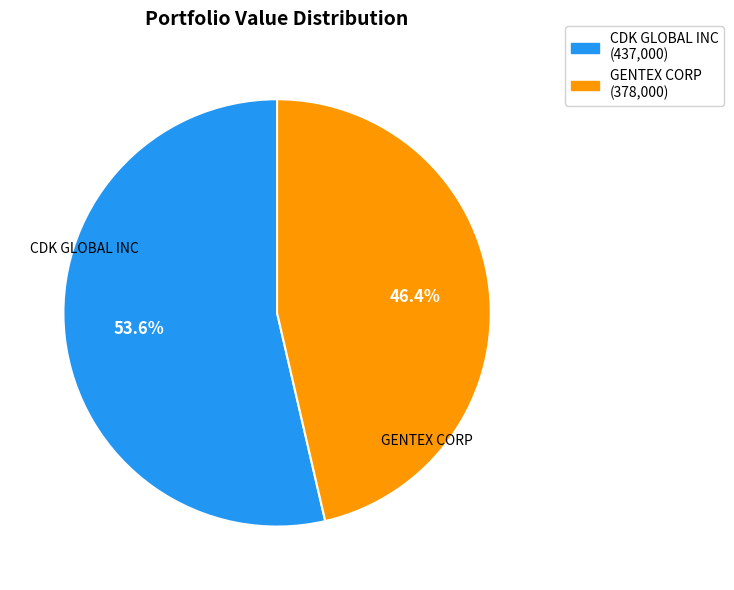

Is there a majority slice in this chart?

Yes